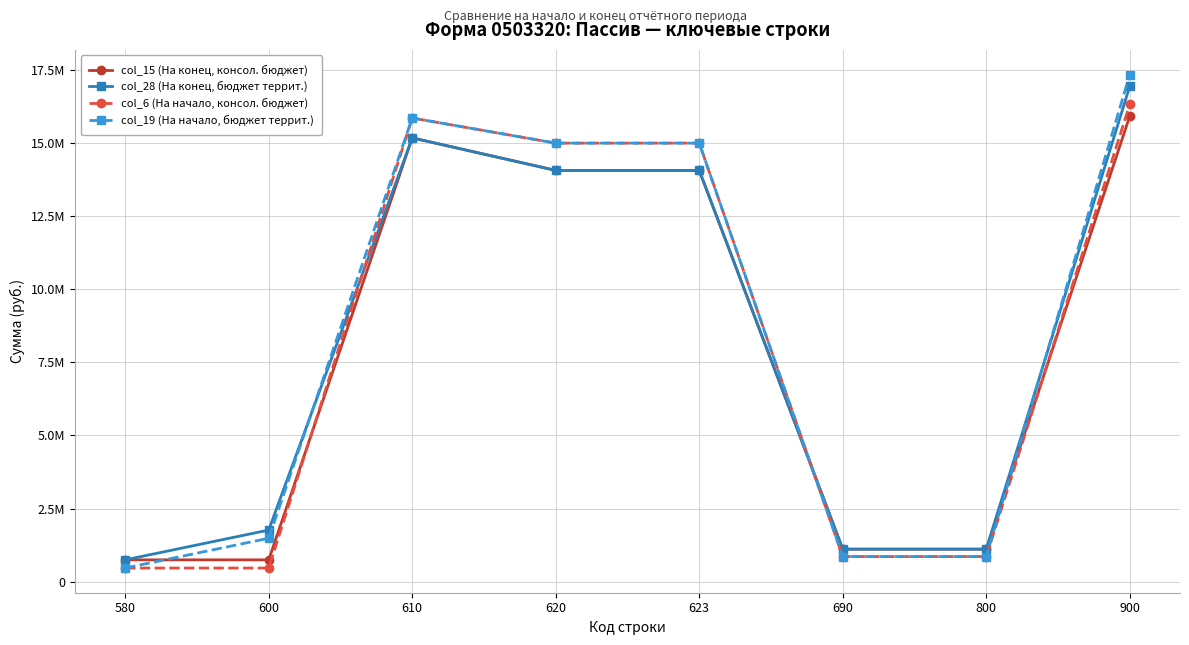

What are all the series names shown in the legend?

col_15 (На конец, консол. бюджет), col_28 (На конец, бюджет террит.), col_6 (На начало, консол. бюджет), col_19 (На начало, бюджет террит.)